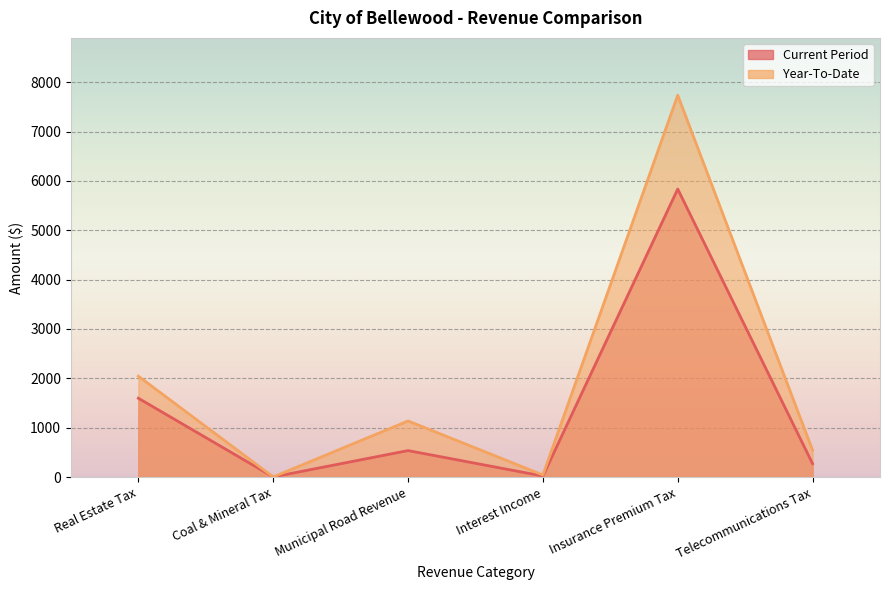

At which label is Year-To-Date closest to 3869?

Real Estate Tax